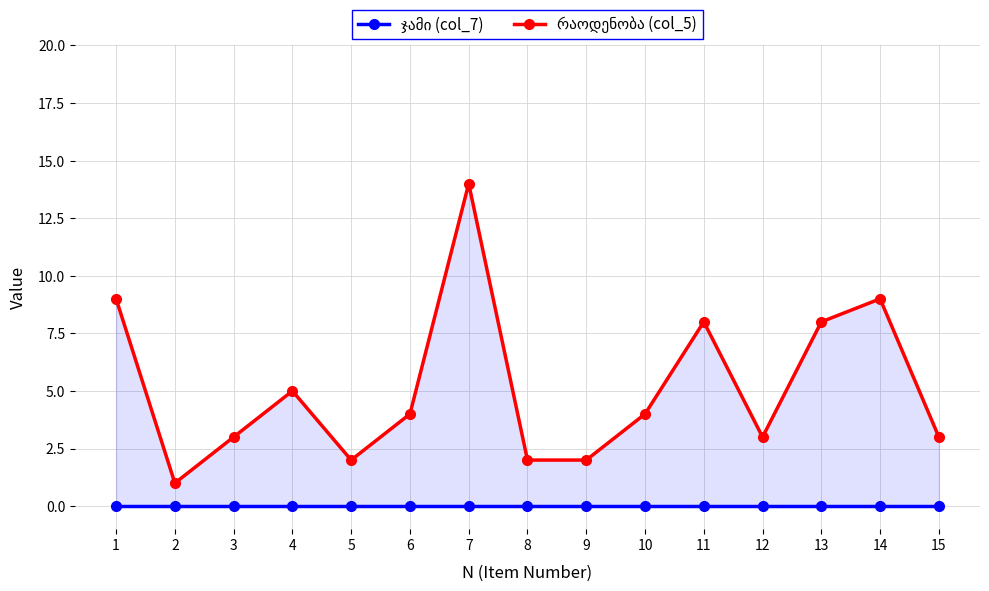

Reading right to left, transcribe all the data shown in this chart.

ჯამი (col_7): 0	0	0	0	0	0	0	0	0	0	0	0	0	0	0
რაოდენობა (col_5): 3	9	8	3	8	4	2	2	14	4	2	5	3	1	9